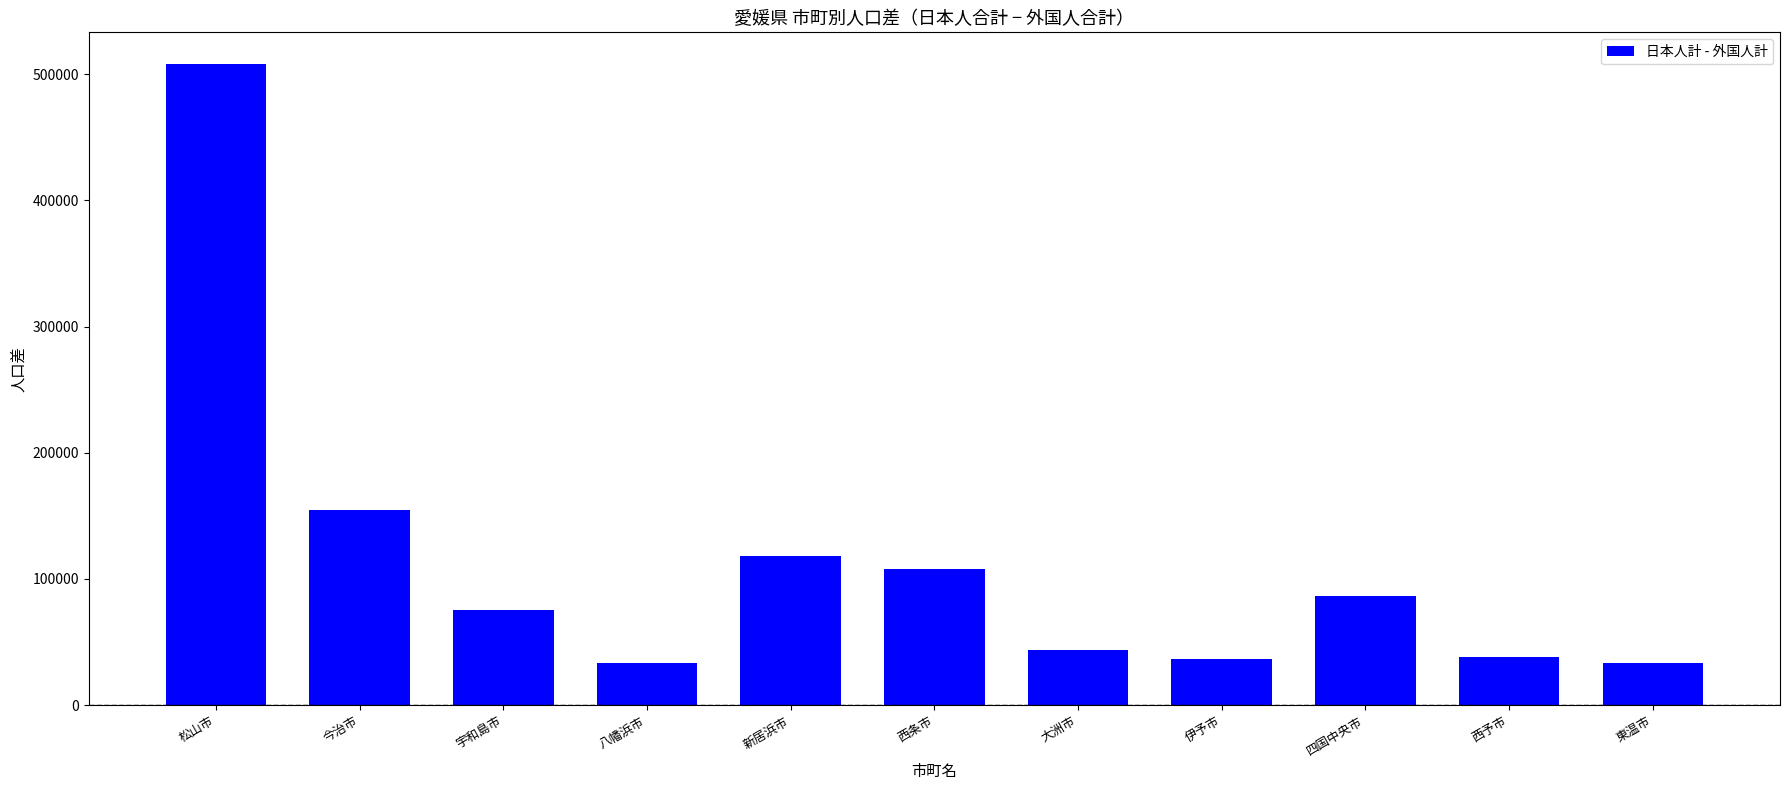

What is the difference between the maximum and second lowest values?

473947